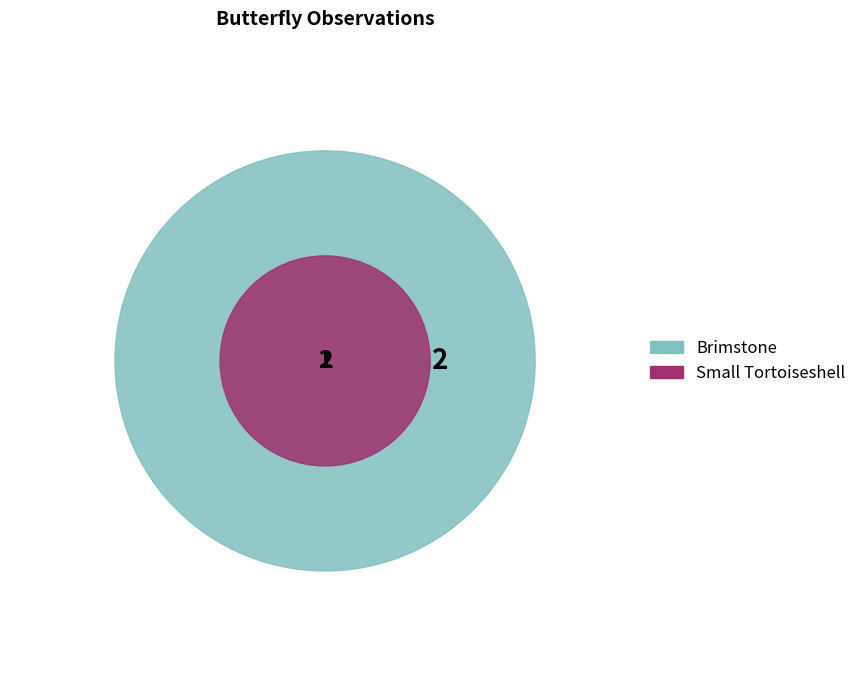

Between Brimstone and Small Tortoiseshell, which is larger?

Brimstone